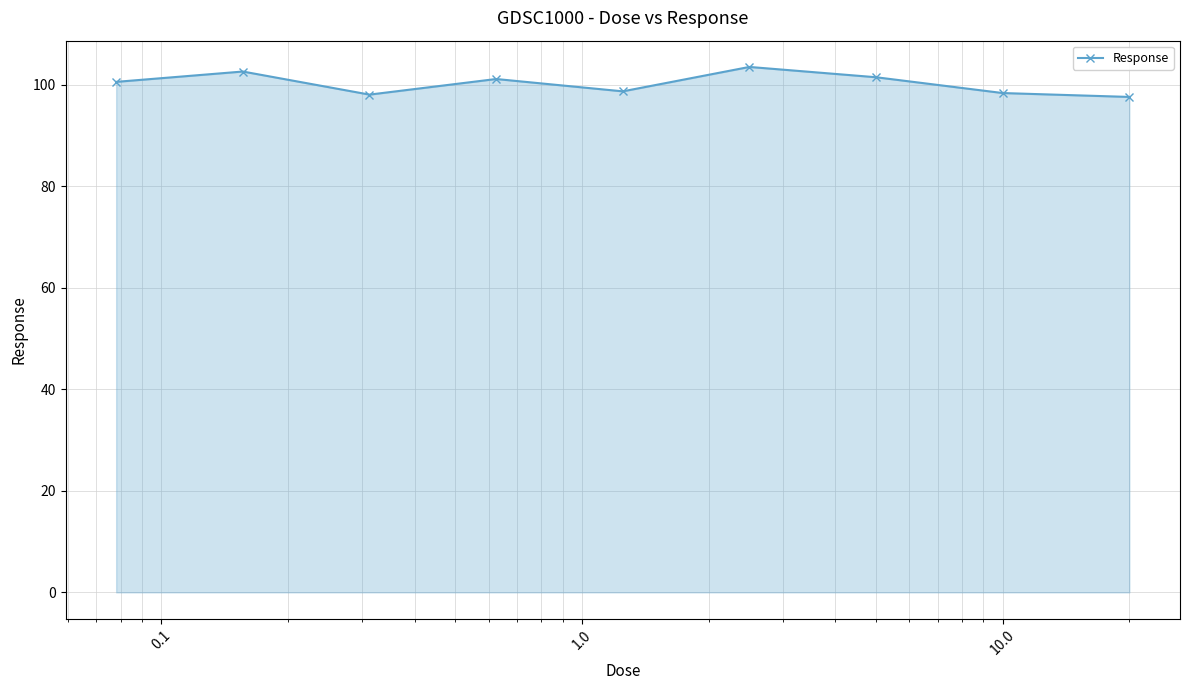

What is the difference between the maximum and second lowest values?

5.5